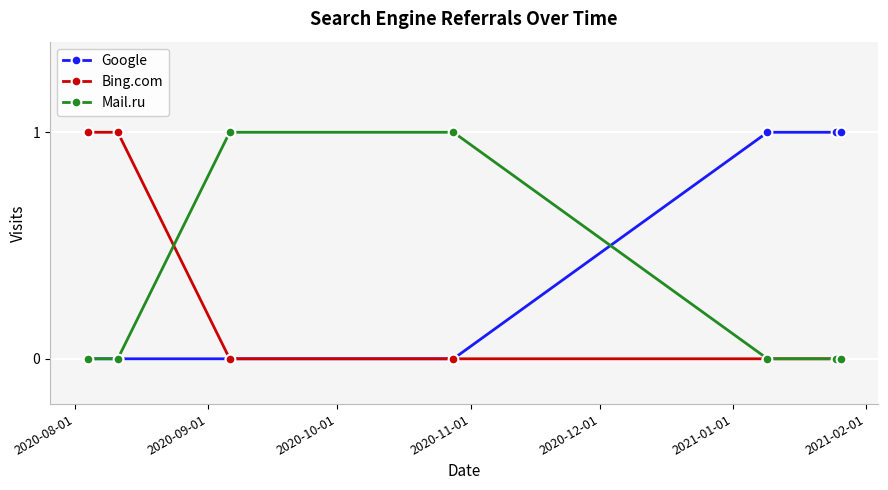

What is the maximum value shown in the chart?

1